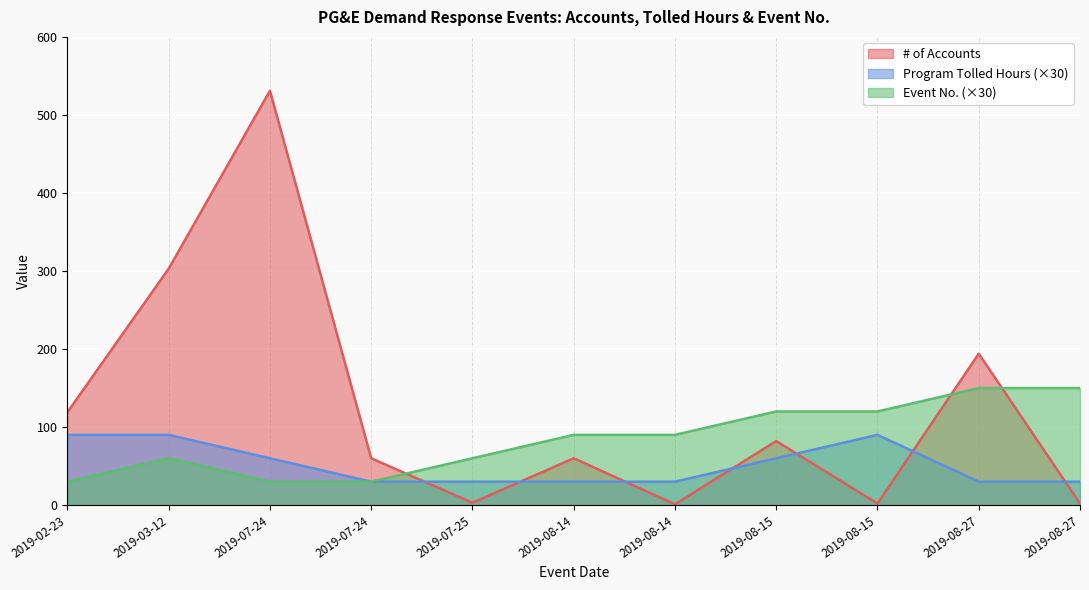

Reading left to right, transcribe all the data shown in this chart.

# of Accounts: 119	303	531	60	3	60	1	82	2	194	2
Program Tolled Hours: 90	90	60	30	30	30	30	60	90	30	30
Event No.: 30	60	30	30	60	90	90	120	120	150	150